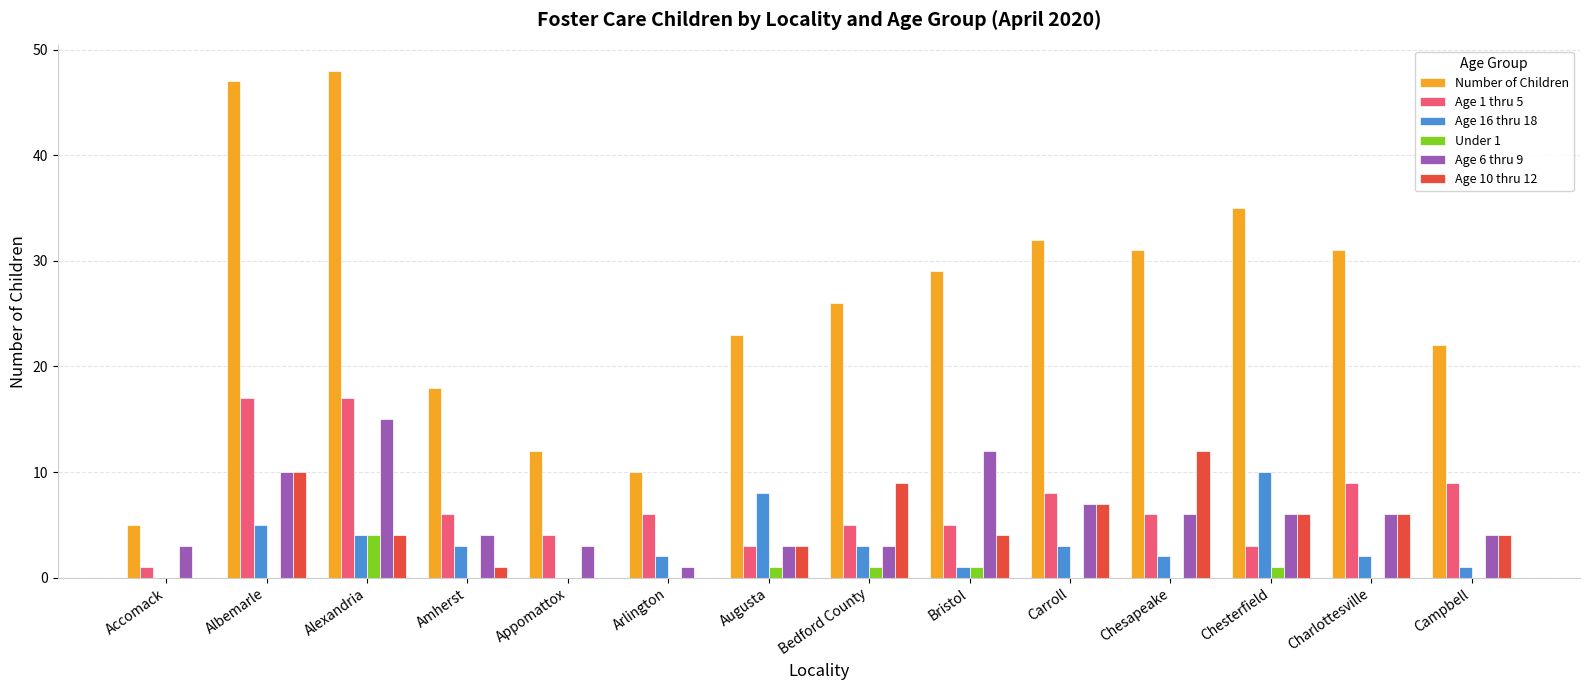

What is the sum of all Number of Children values?

369